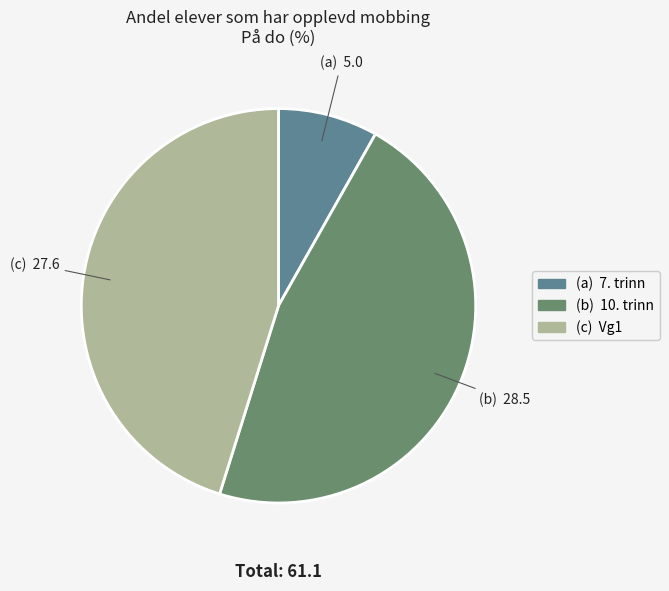

Is there any slice that represents more than half of the pie?

No